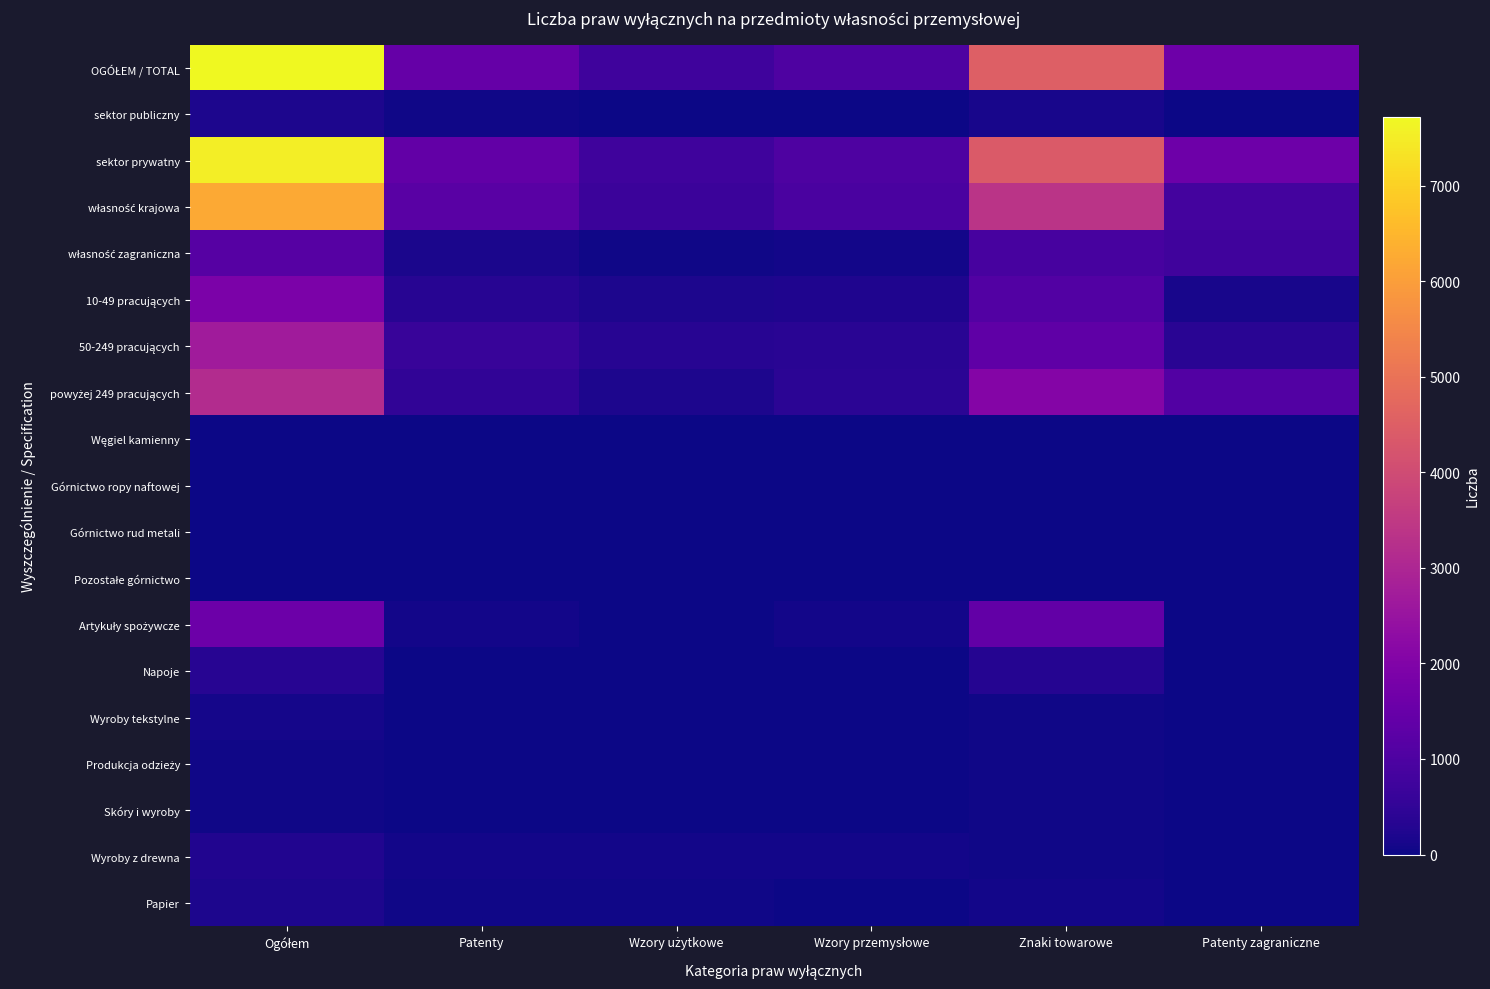

Which has a higher value, Wzory użytkowe or Znaki towarowe?

Znaki towarowe